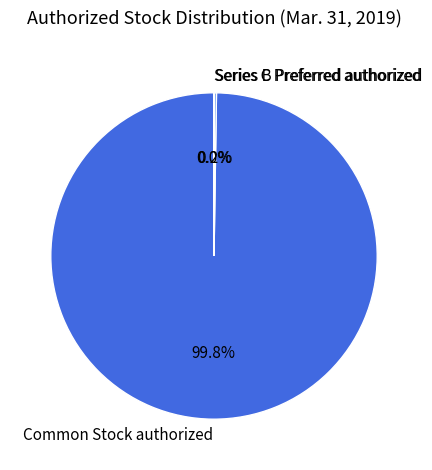

Is there a majority slice in this chart?

Yes